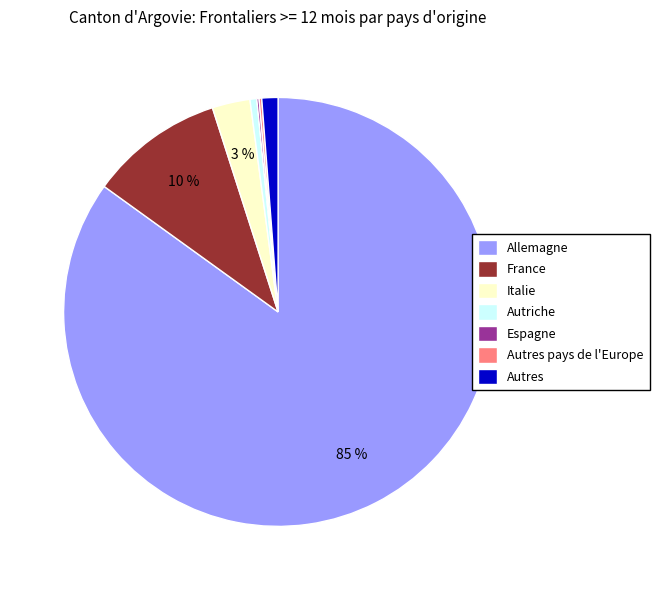

Which slice is the largest?

Allemagne